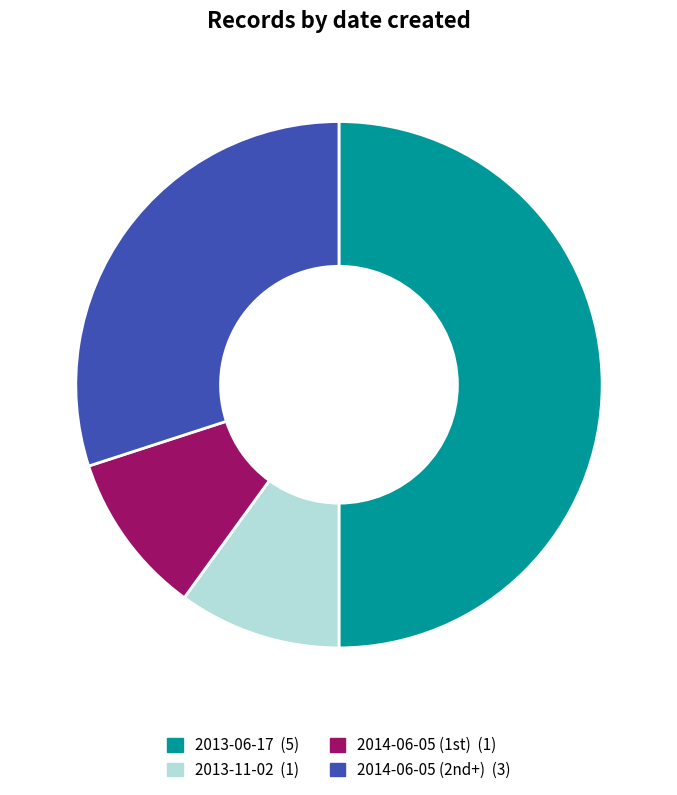

To the nearest percent, what is the average slice percentage?

25%